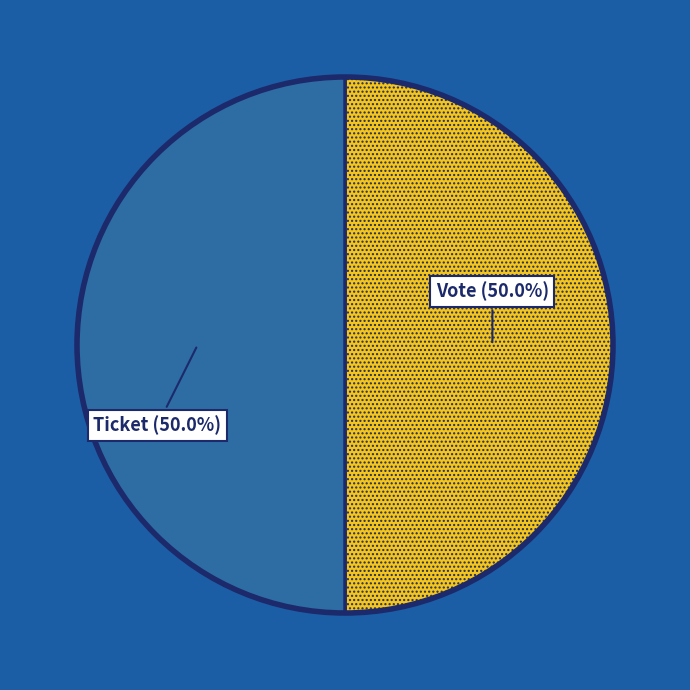

What is the total percentage of Vote and Ticket?

100.0%